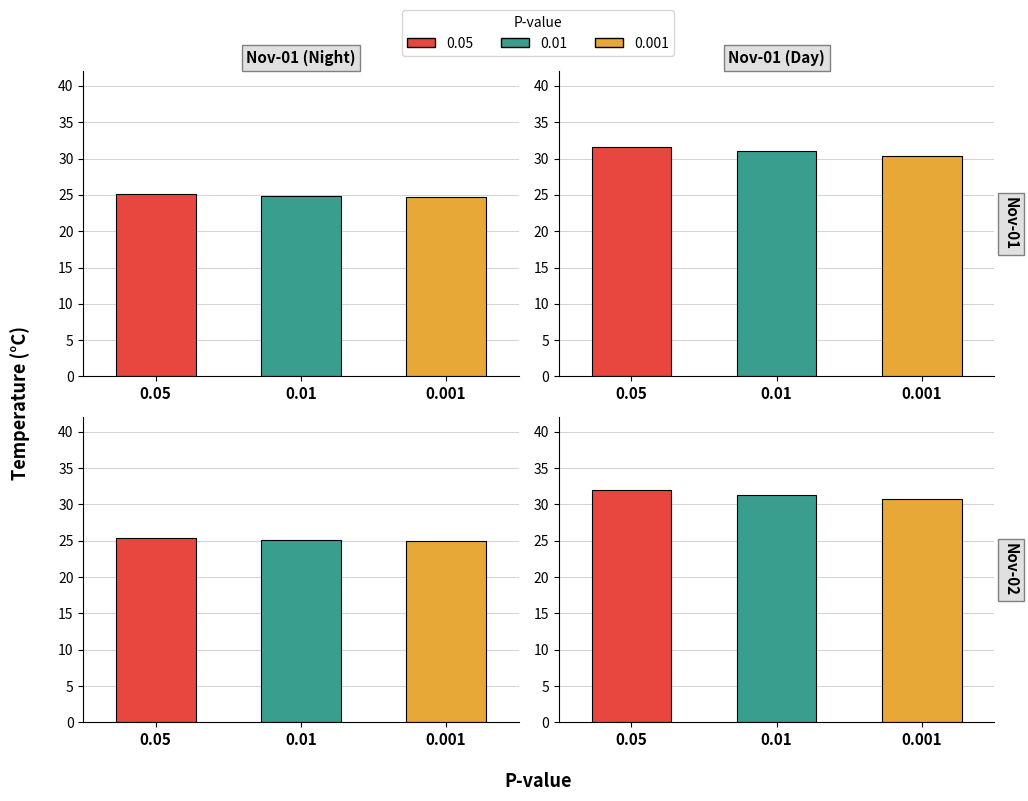

What are all the series names shown in the legend?

0.05, 0.01, 0.001